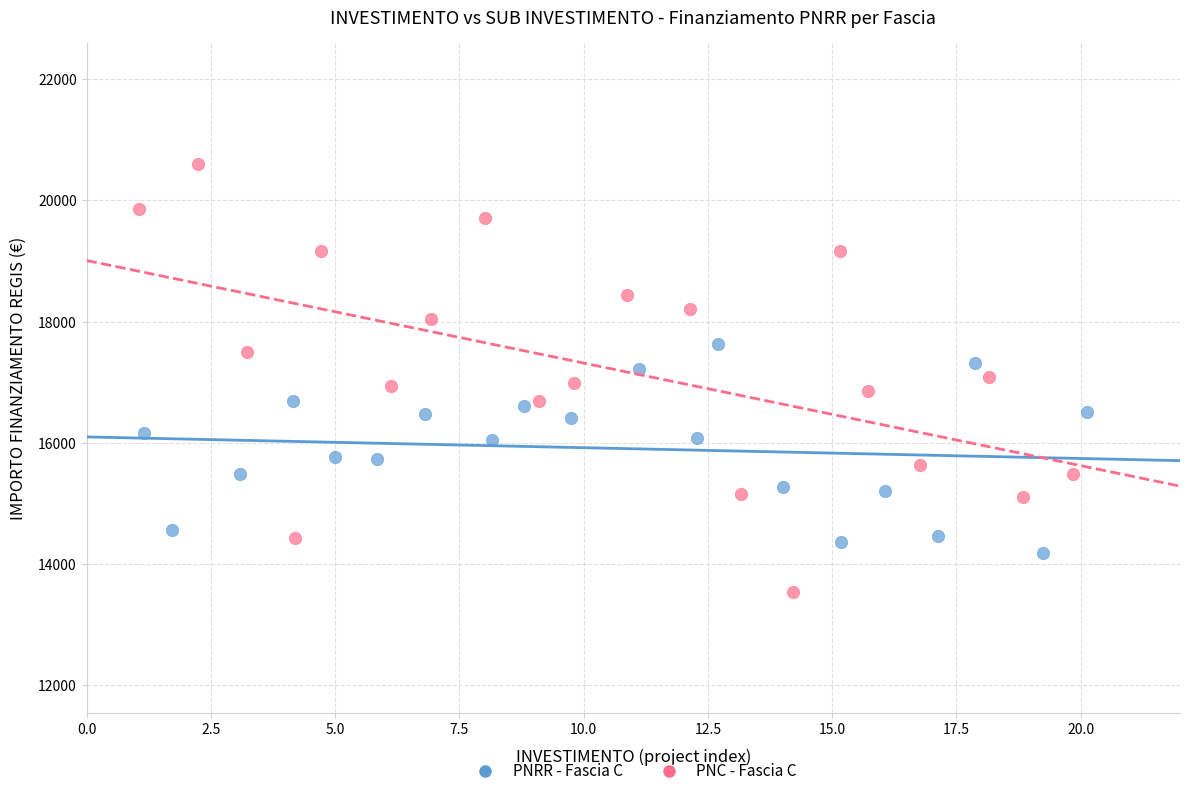

Which series contains the highest Y value?

PNC - Fascia C